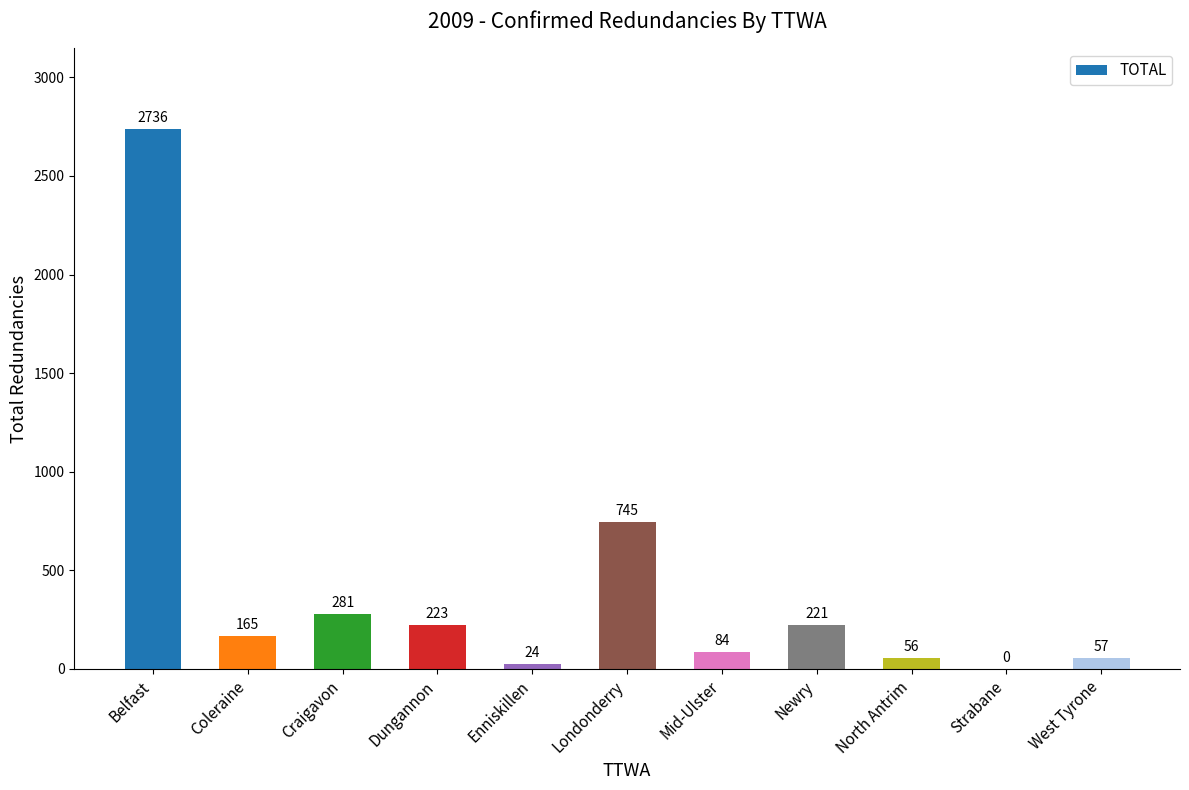

Where is the data nearest to the value 1368?

Londonderry